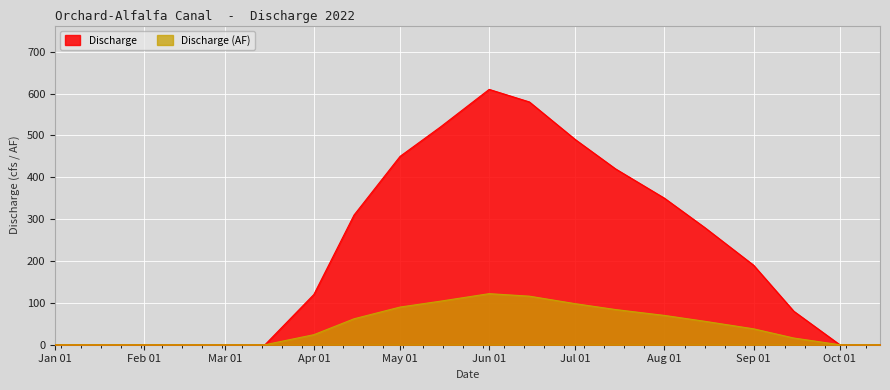

List the series in order of their overall mean, lowest first.

Discharge (AF), Discharge